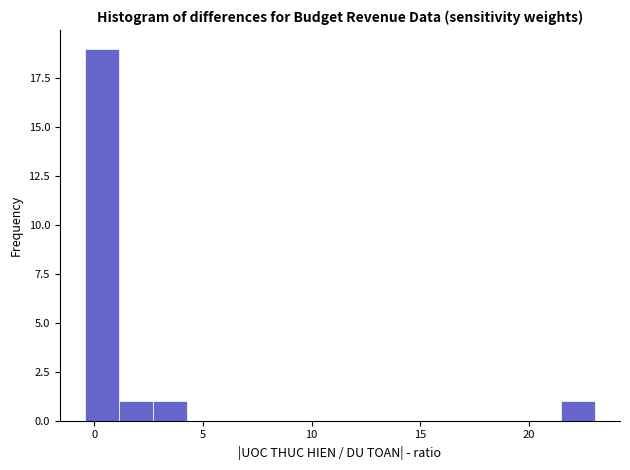

Read against the x-axis, roughly where is the centre of the tallest bar?

0.5